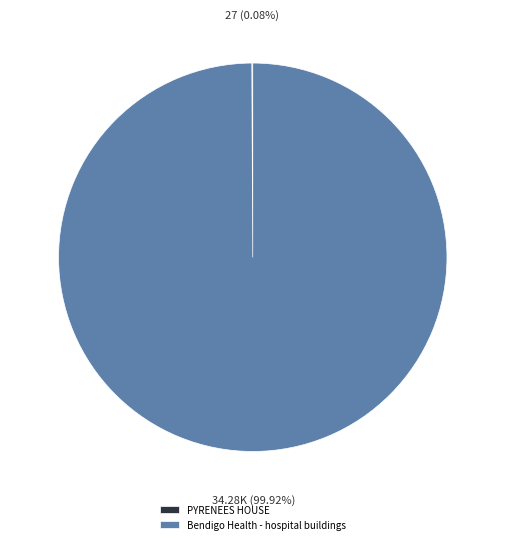

Does Bendigo Health - hospital buildings account for over 50% of the chart?

Yes